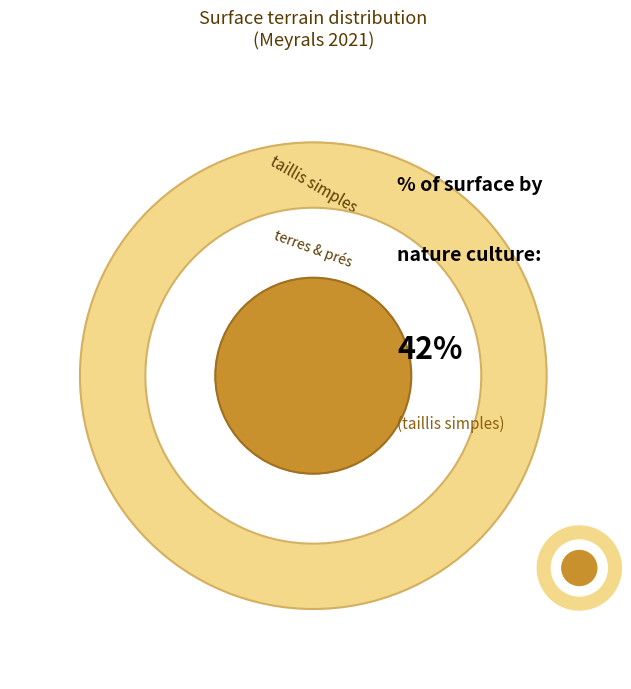

To the nearest percent, what percentage of the pie is prés?

3%